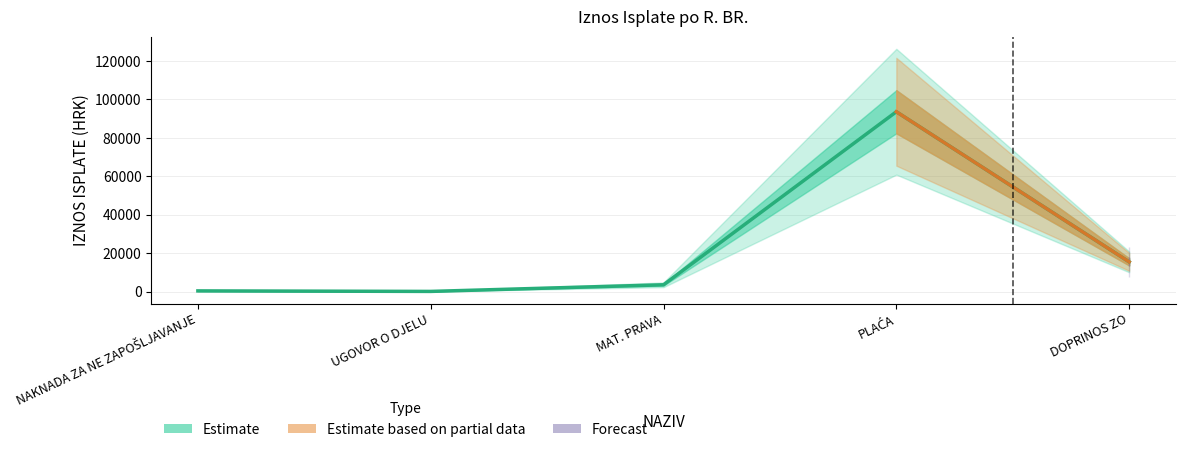

Where does the data first go above 3511?

MAT. PRAVA